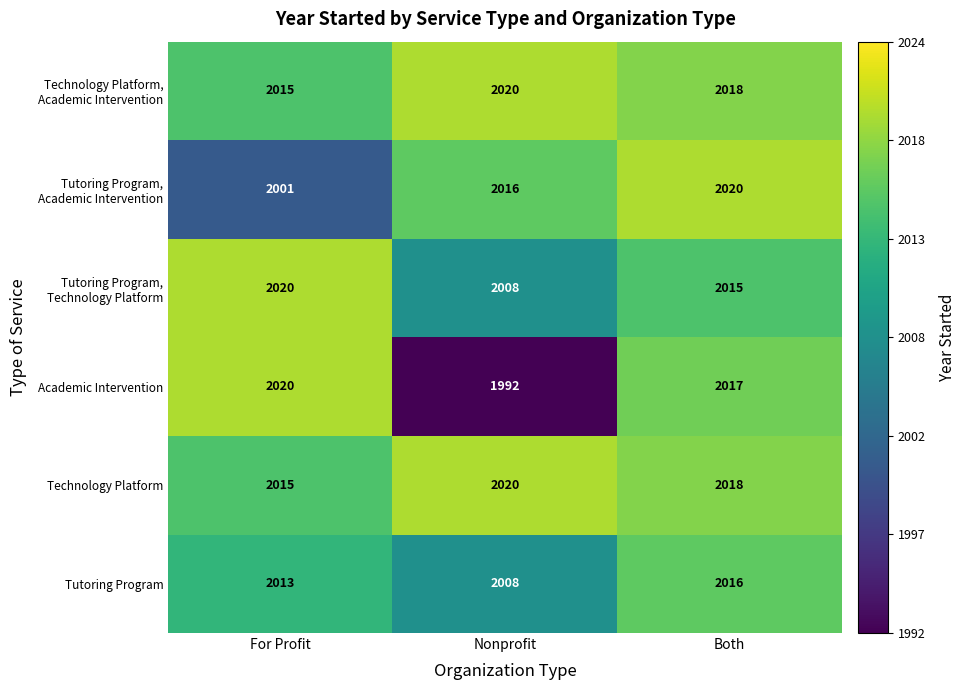

How many data points in Technology Platform are less than 2018?

1